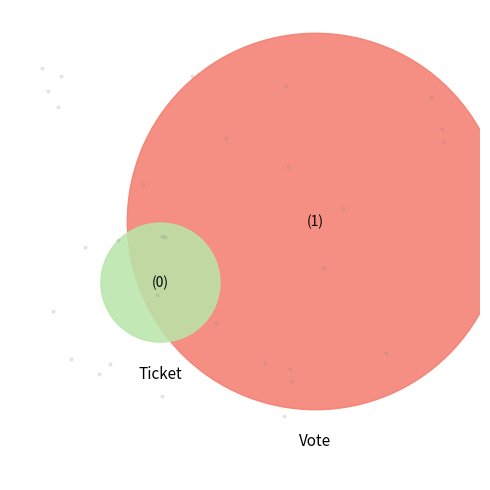

What percentage do Vote and Ticket together represent?

100.0%